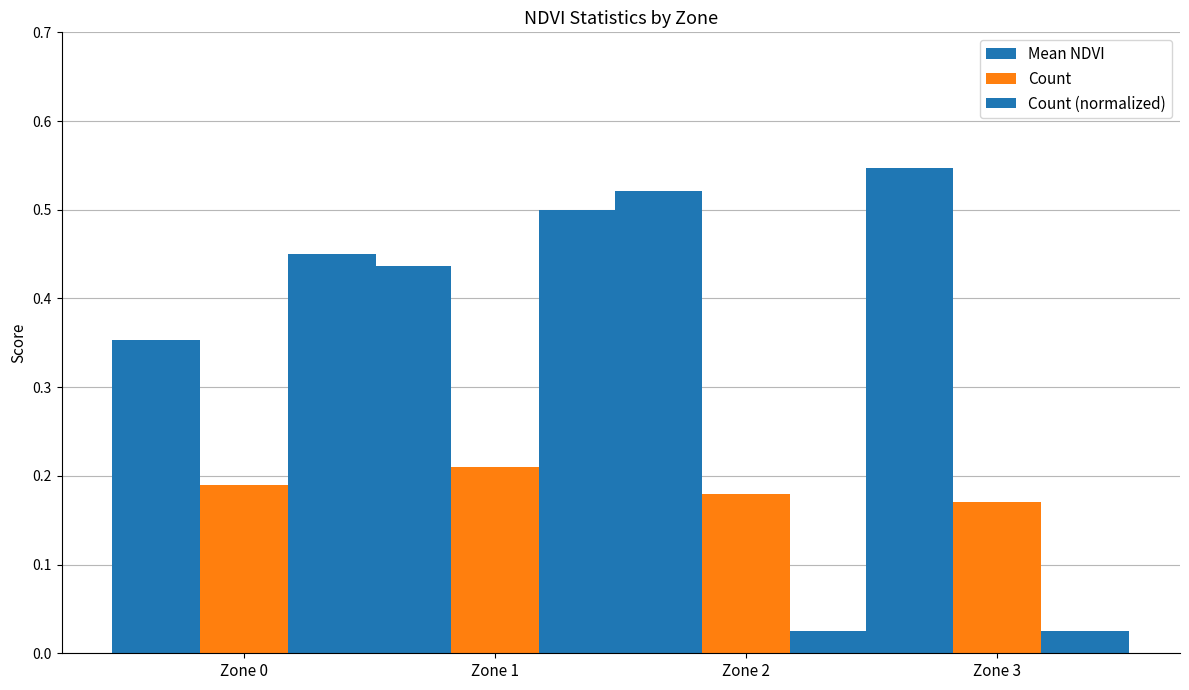

How many distinct data groups are displayed?

3